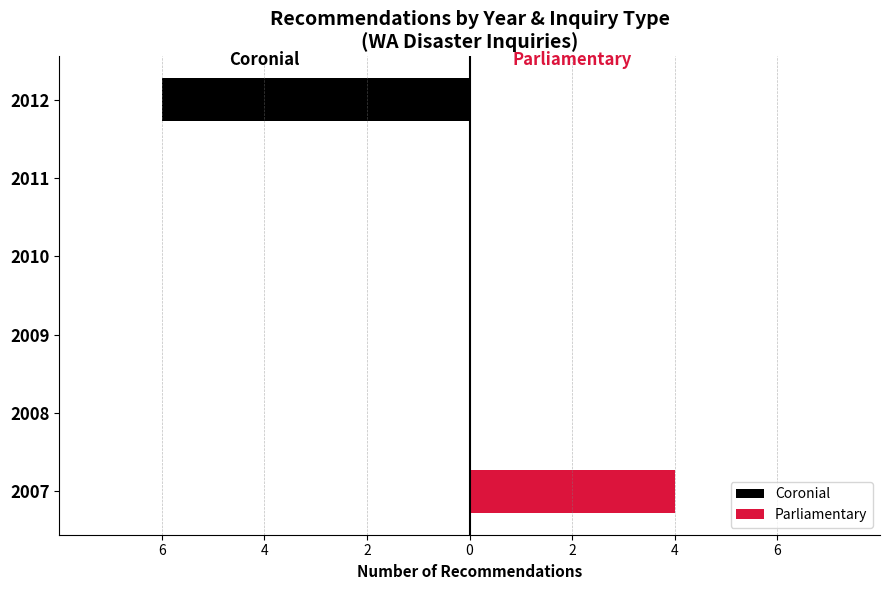

How many bars are there in each group?

2